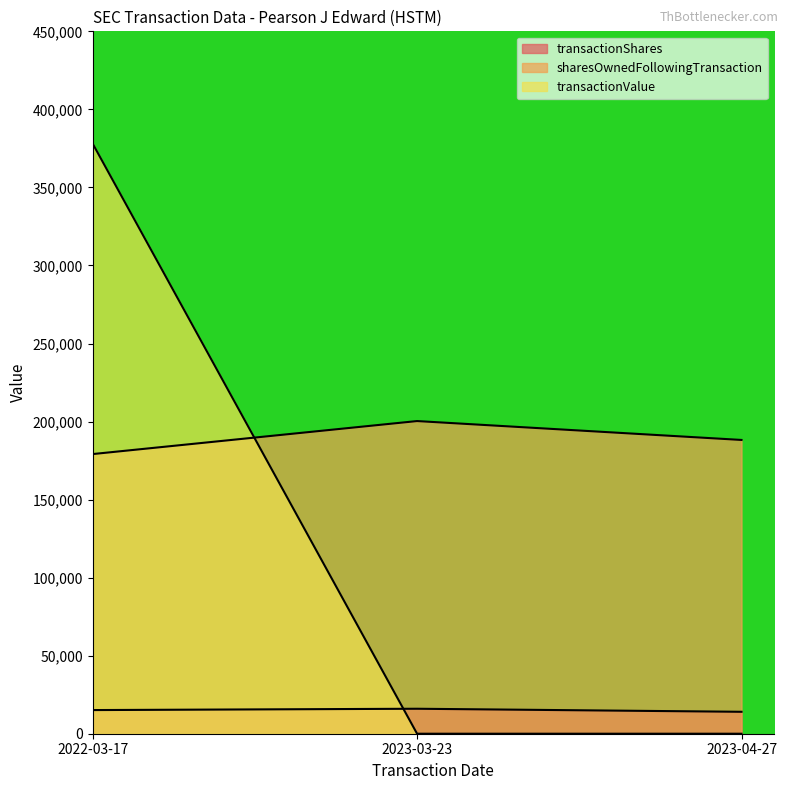

How many categories are shown in the chart?

3